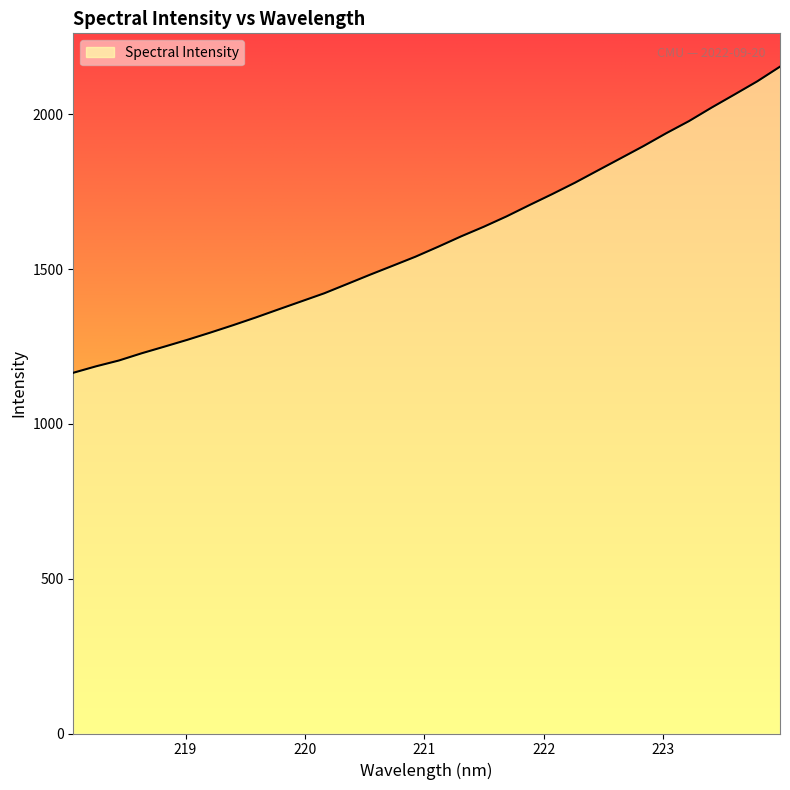

What is the difference between the maximum and minimum values?

988.9